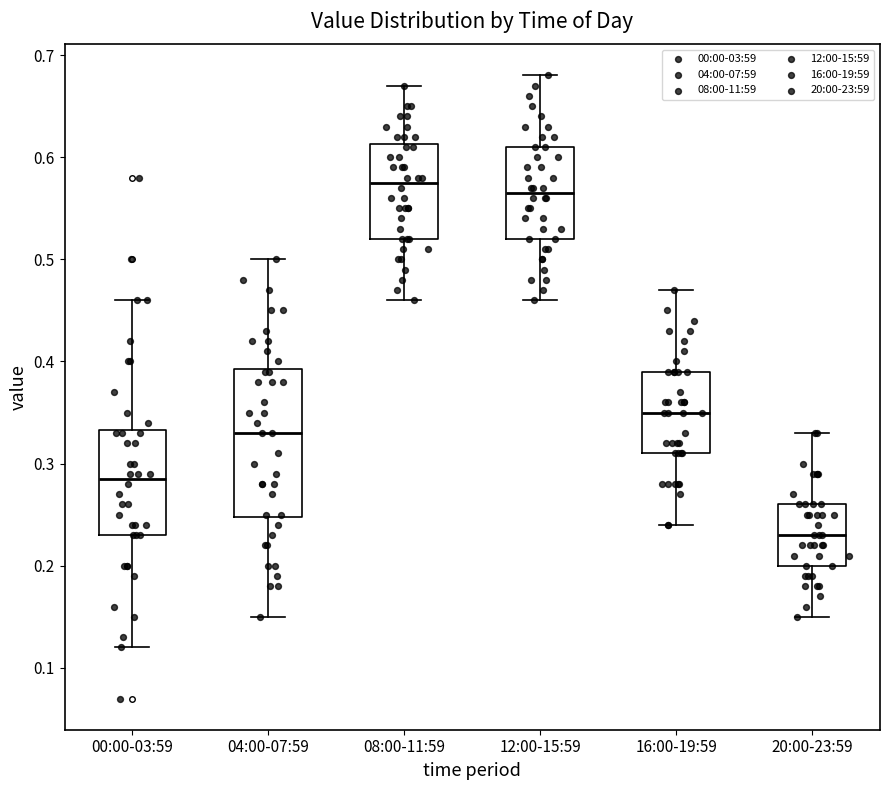

Comparing the boxes themselves (not the whiskers), which one is the tallest?

04:00-07:59